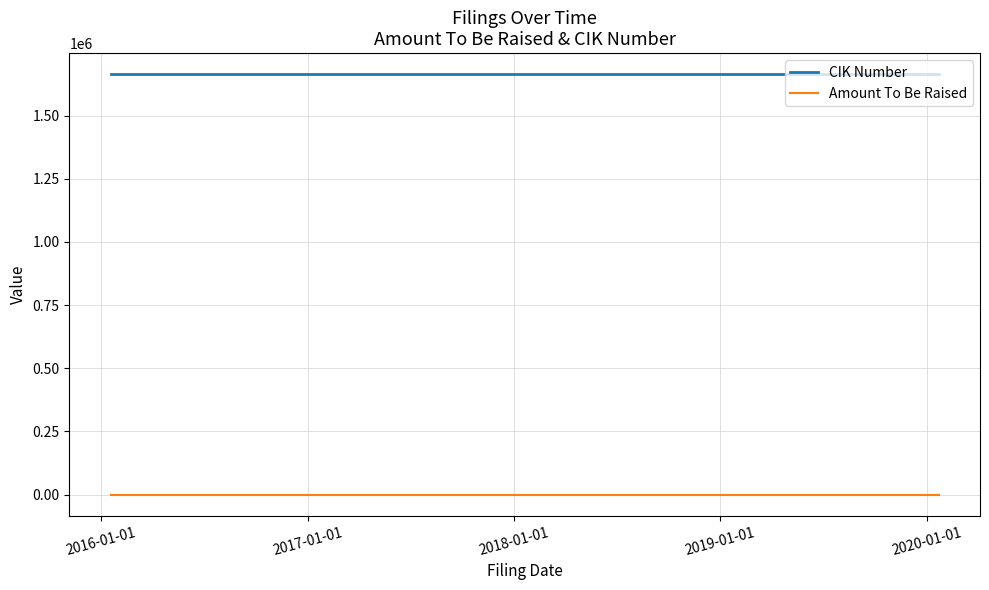

Which series has the largest total across all categories?

CIK Number